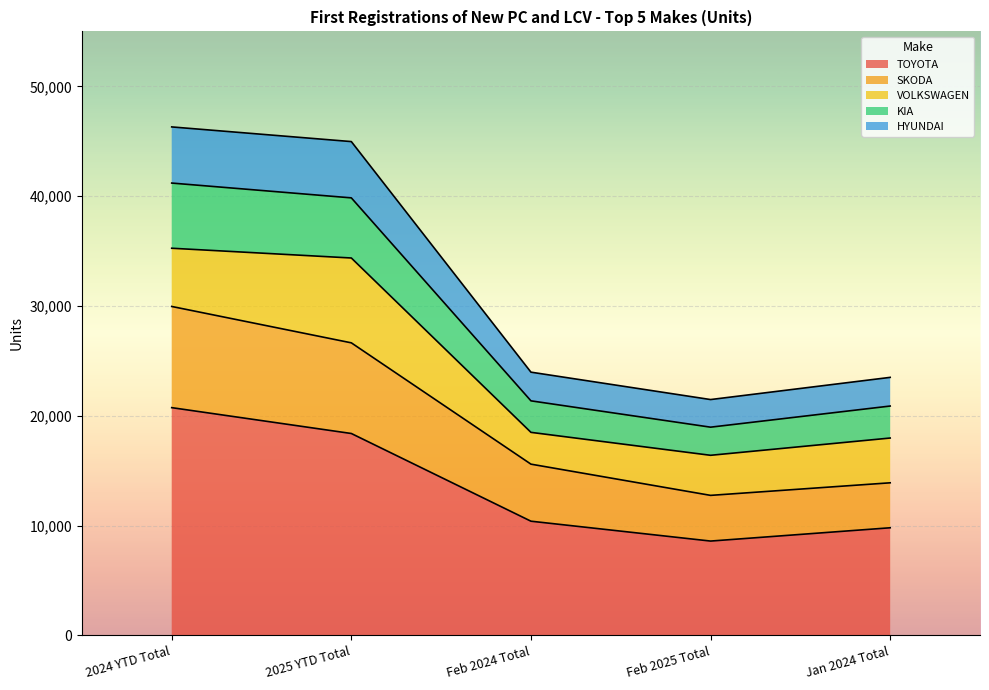

Is it true that TOYOTA equals 9796 at Jan 2024 Total?

True